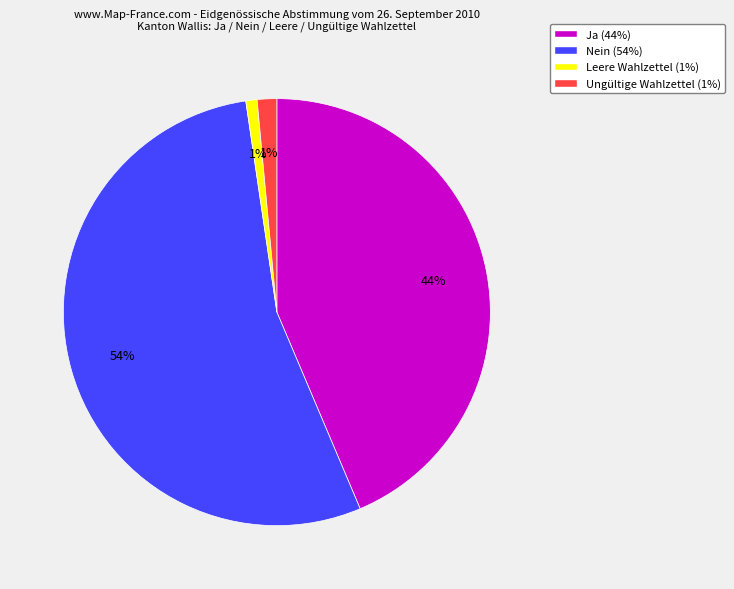

The Ja (44%) slice represents 44% of the pie. True or false?

True